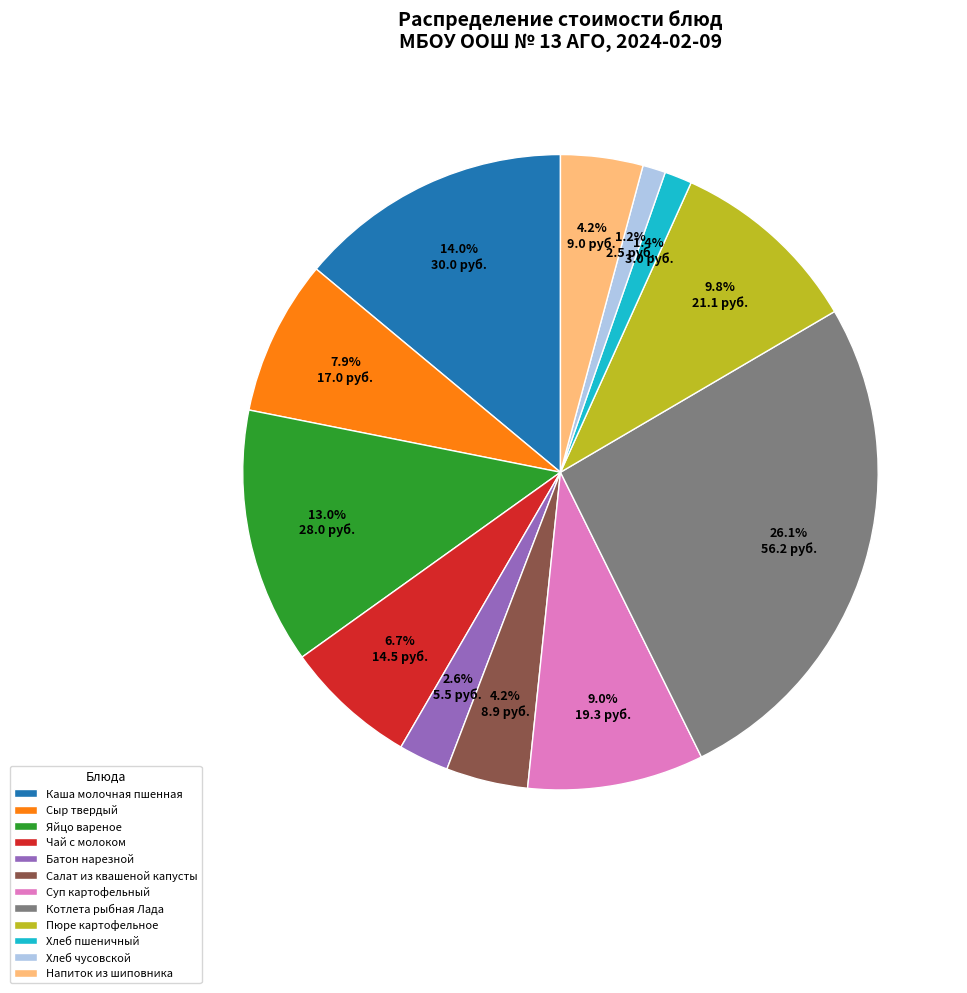

Combined, what portion of the pie is Салат из квашеной капусты and Хлеб пшеничный?

5.6%